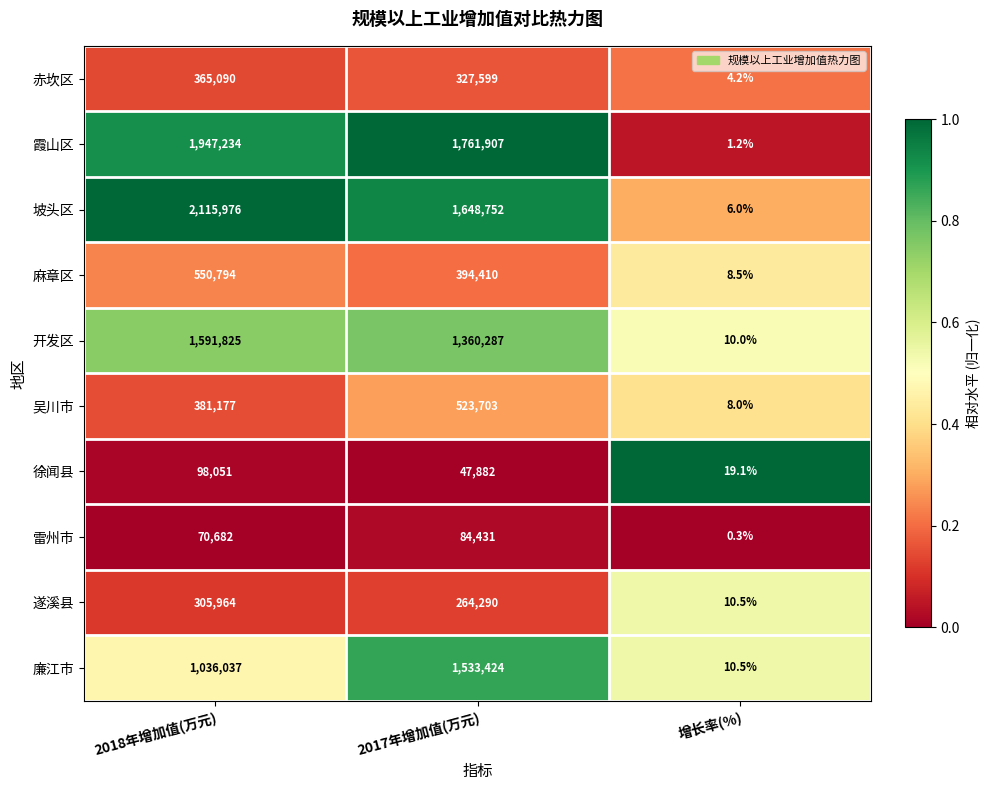

The 麻章区 series shows 8.5 at 增长率(%). True or false?

True